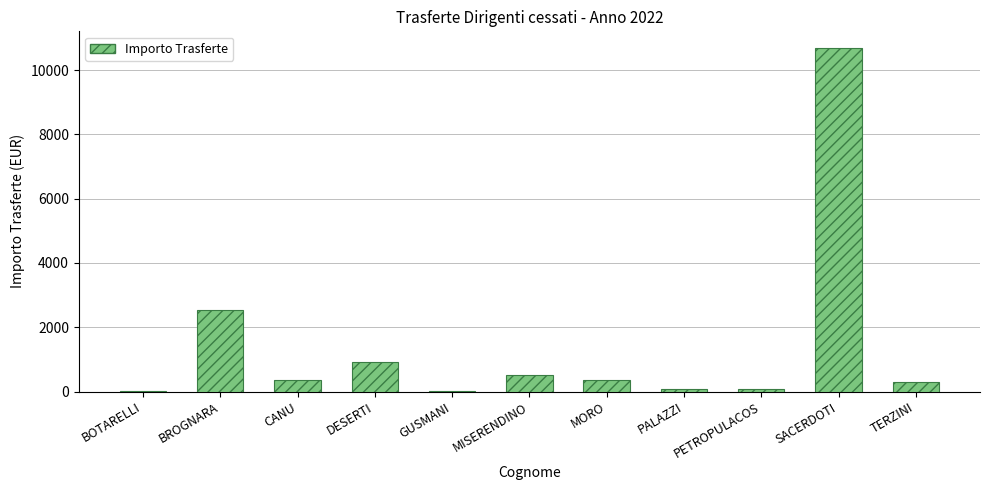

What is the greatest value displayed?

10670.7